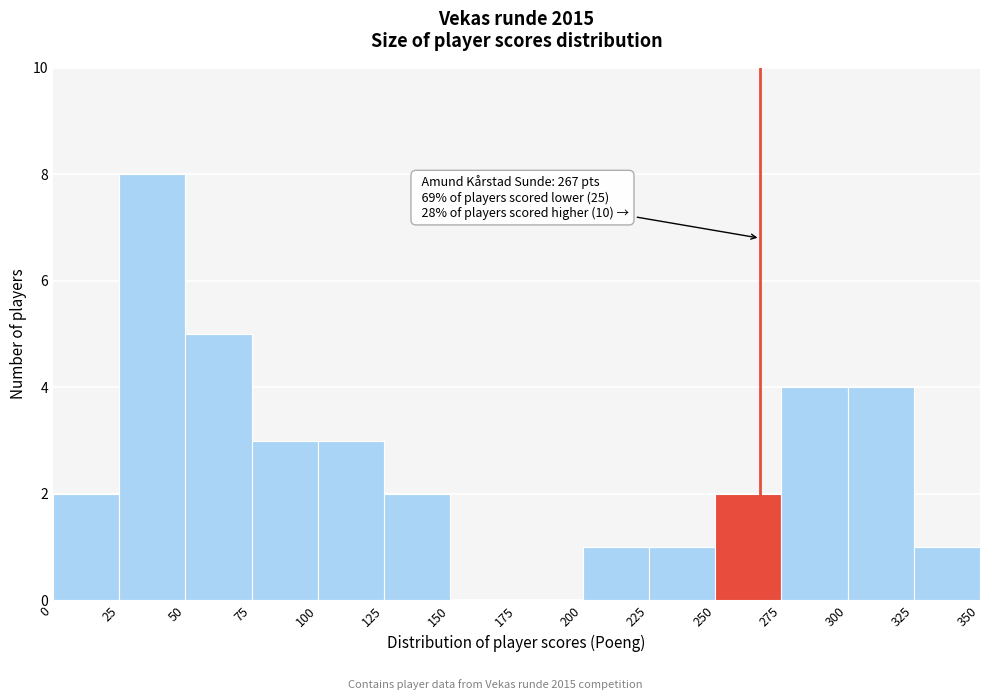

Which range on the x-axis has the tallest bar?

25 to 50